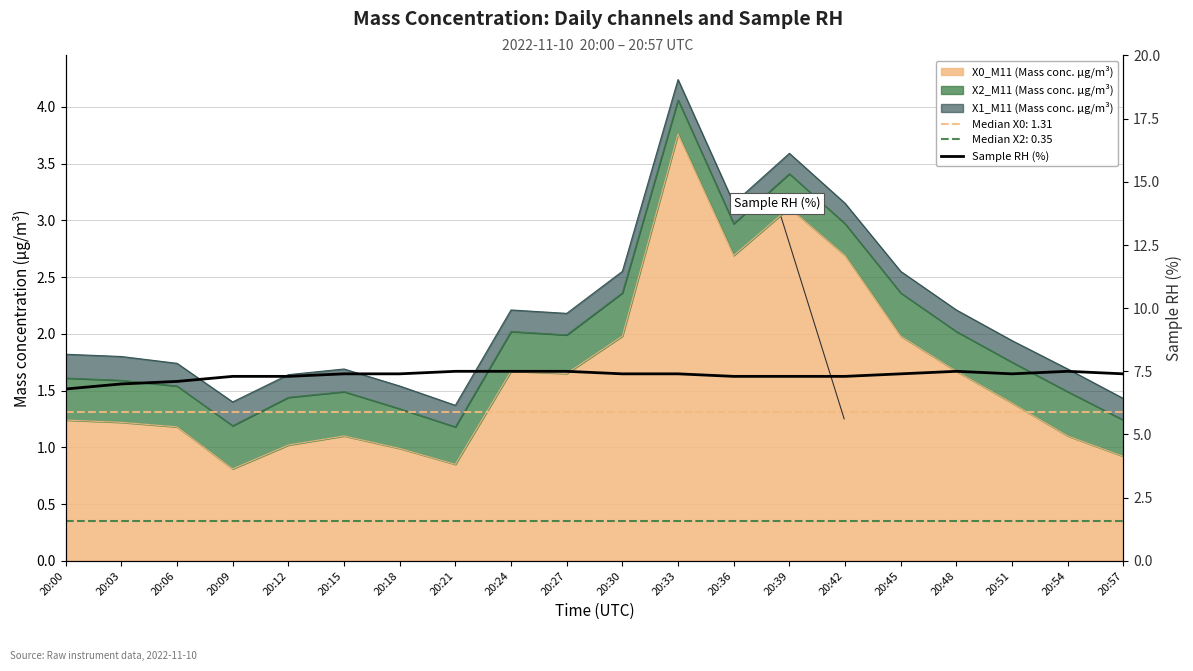

How many values are below 7?

1